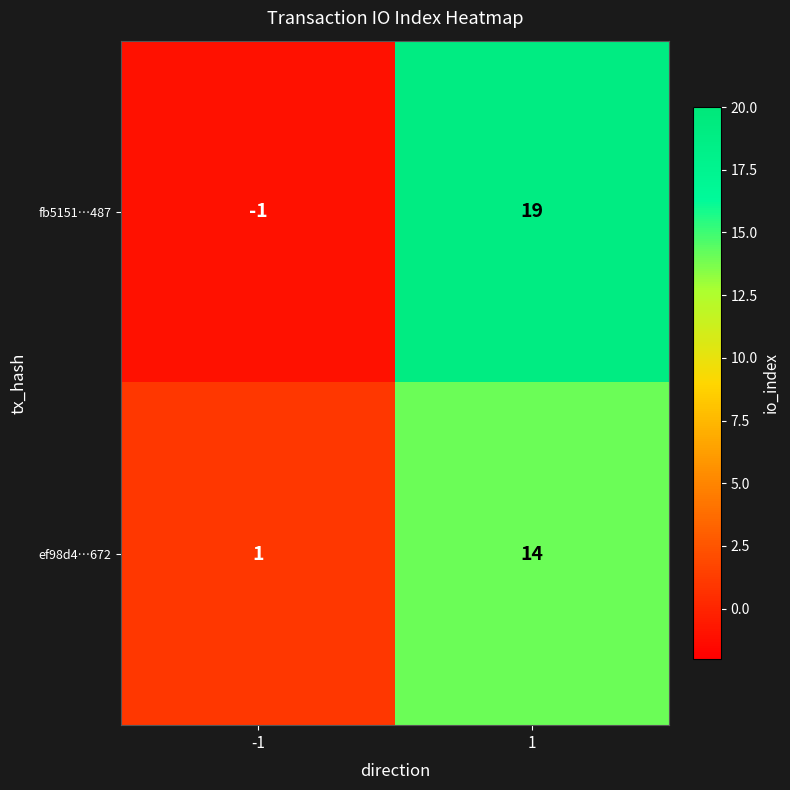

Which series has the widest spread of values?

fb5151…487